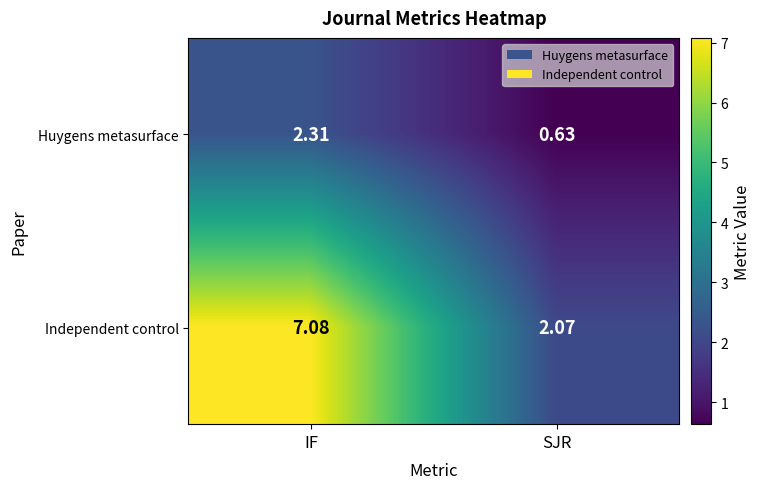

Rank the categories by Independent control value from highest to lowest.

IF, SJR